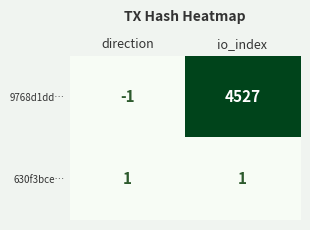

What is the greatest value displayed?

4527